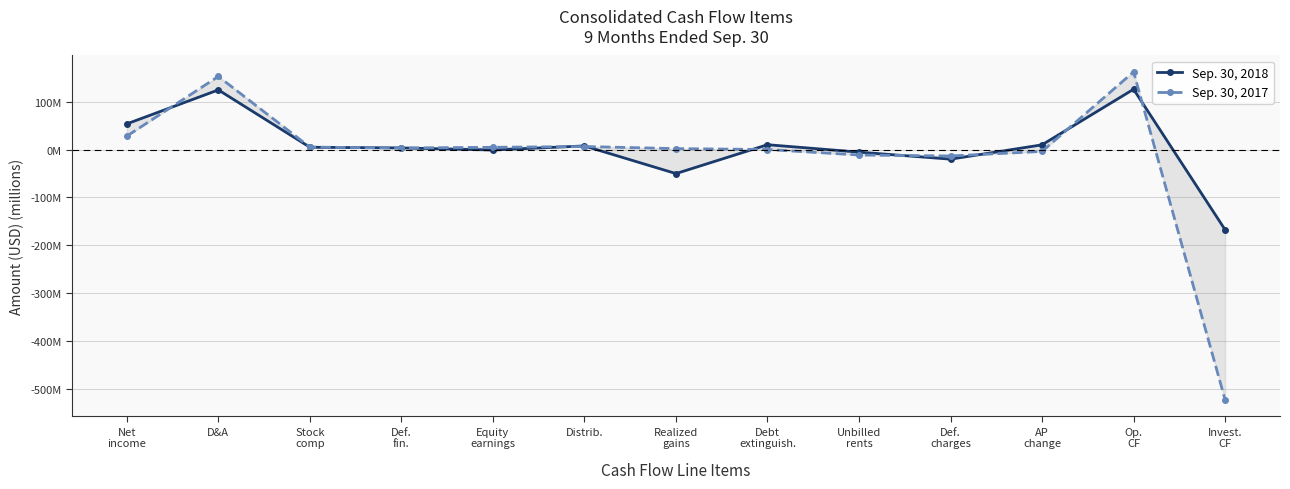

How many interior local valleys does the Sep. 30, 2017 series have?

2